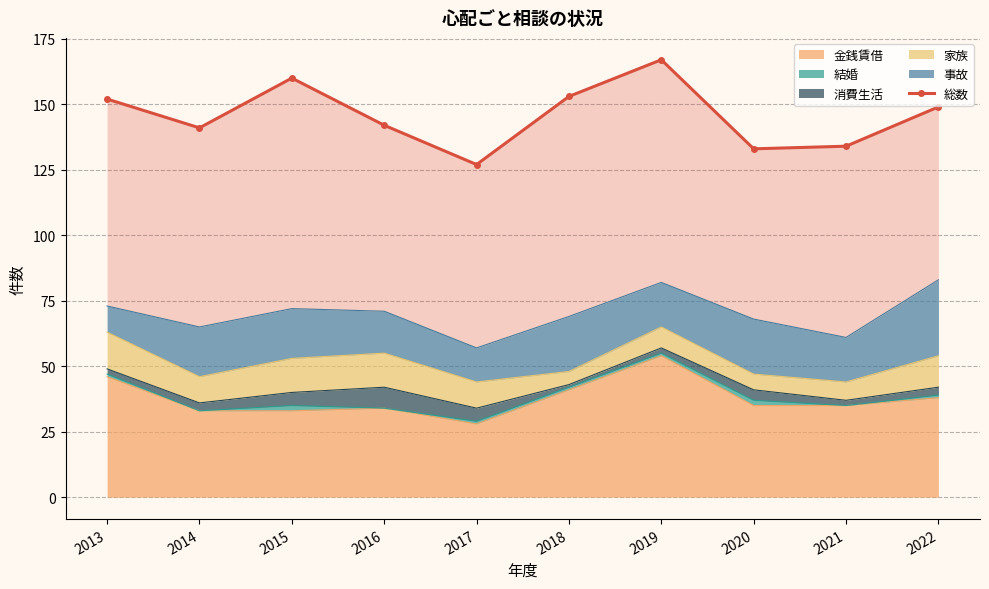

What value does the data have at 2016, to the nearest 5?

140